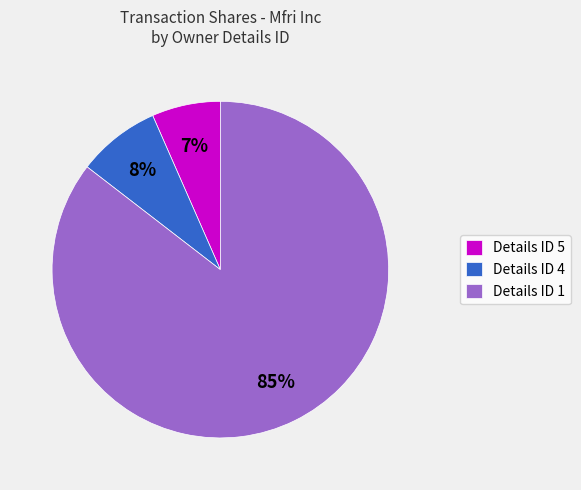

To the nearest percent, what is the average slice percentage?

33%